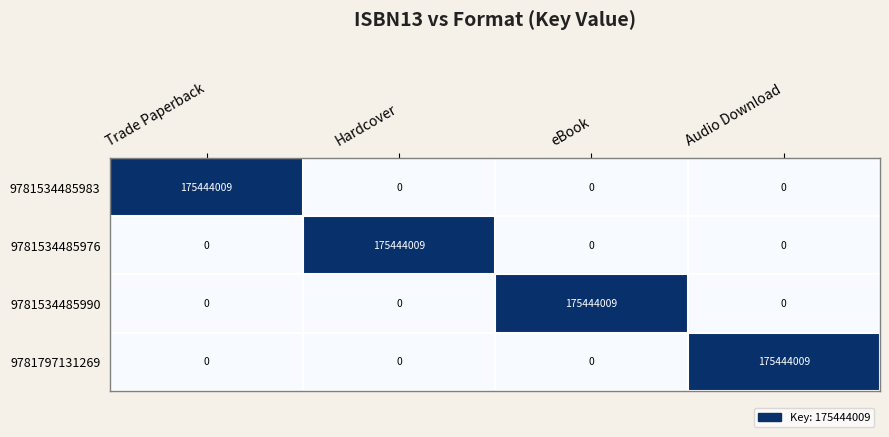

What is the difference between the 9781534485983 values at Trade Paperback and Hardcover?

175444009